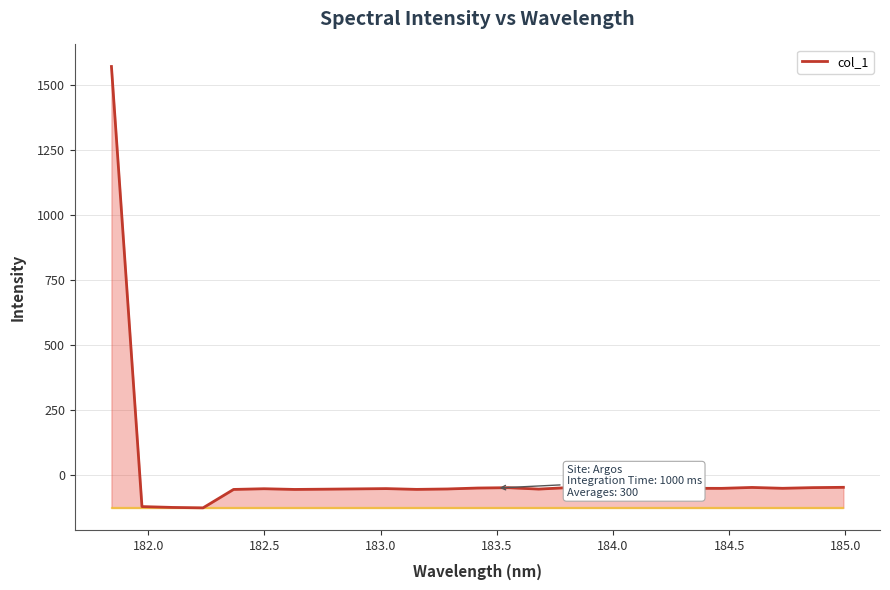

What is the smallest value displayed?

-126.2